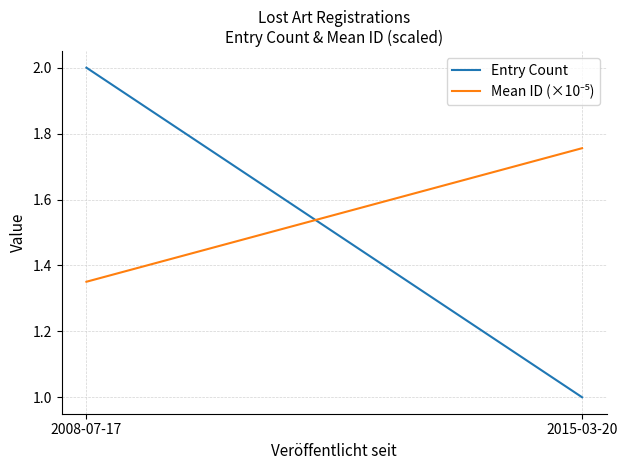

The Entry Count series shows 2.0 at 2008-07-17. True or false?

True